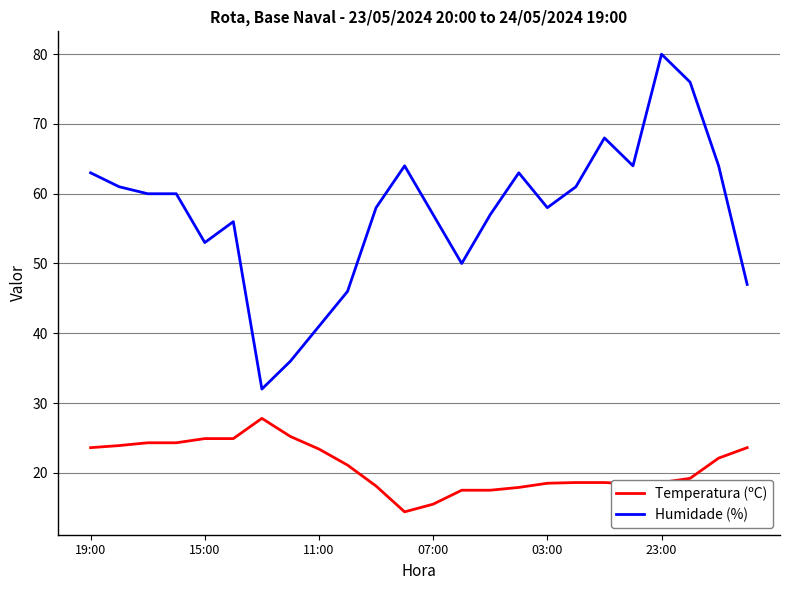

Which series has the widest spread of values?

Humidade (%)